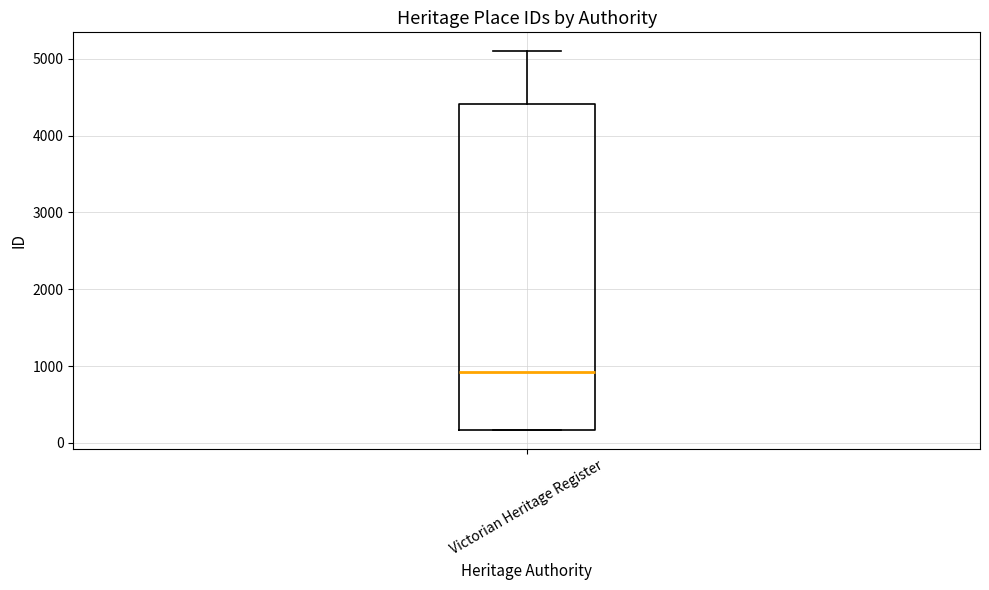

Where is the lower edge of the box for Victorian Heritage Register on the y-axis? The values are not printed on the chart, so give them approximately, as read against the axis.

200